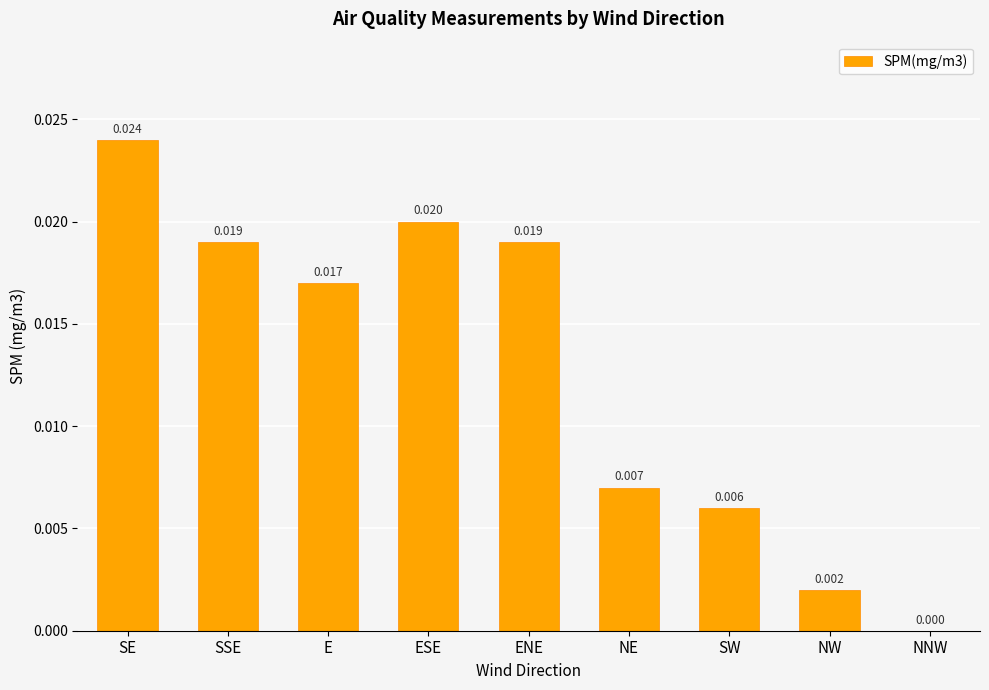

Is it true that the value at NNW is 0.0?

True